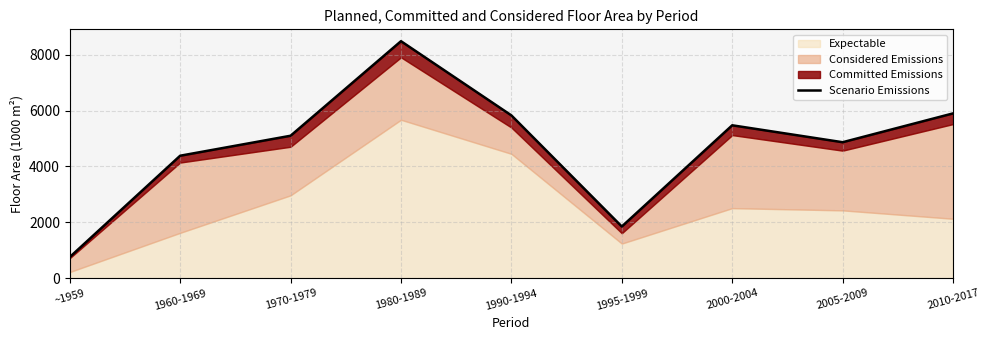

What is the value of the 8th point from the left?

4867.4